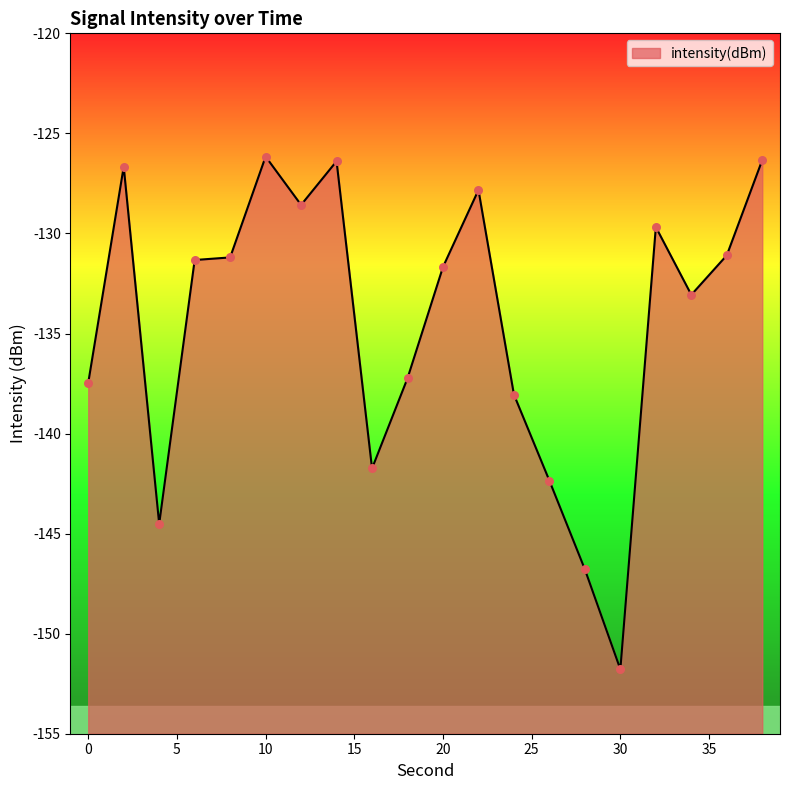

What is the change in value from 16 to 34?

+8.7